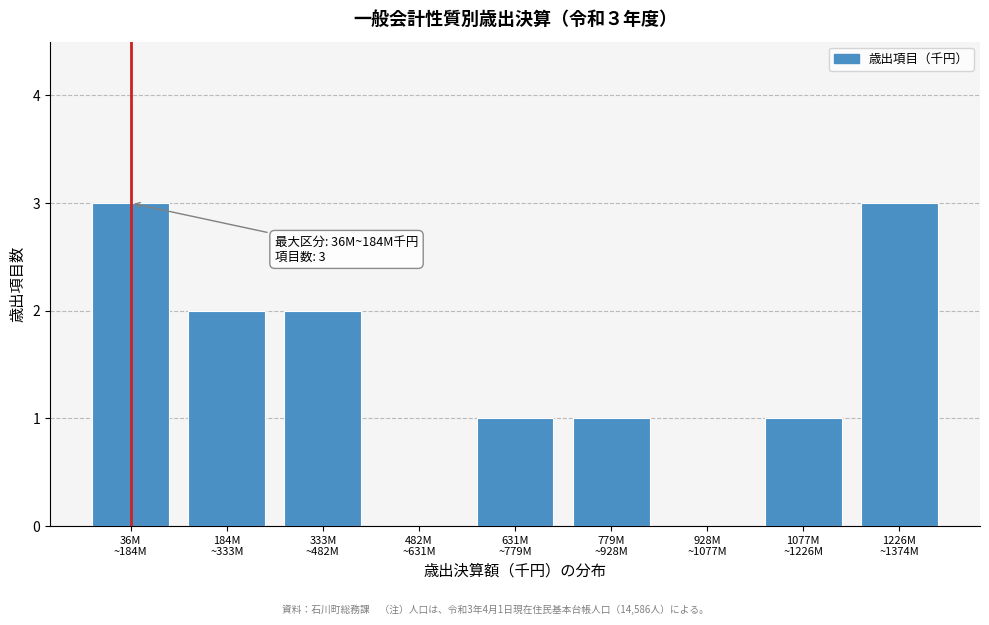

What is the greatest value displayed?

3